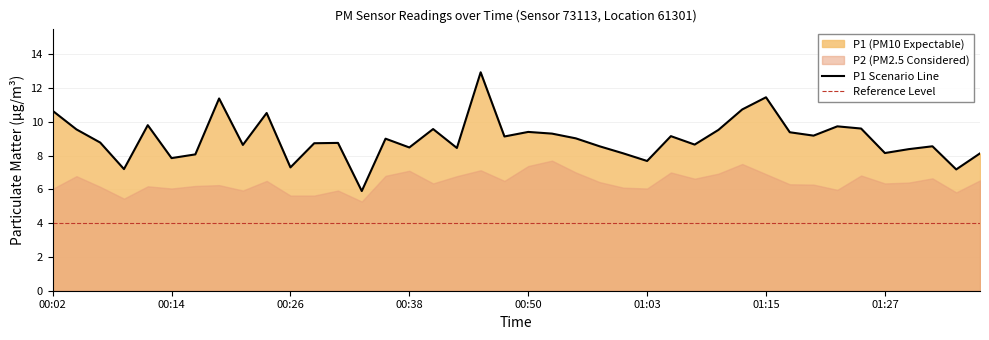

Rank the categories by value from lowest to highest.

00:33, 01:34, 00:09, 00:26, 01:03, 00:14, 00:16, 01:00, 01:37, 01:27, 01:30, 00:43, 00:38, 00:58, 01:32, 00:21, 01:07, 00:29, 00:31, 00:07, 00:36, 00:55, 00:48, 01:05, 01:20, 00:53, 01:17, 00:50, 01:10, 00:04, 00:41, 01:25, 01:22, 00:11, 00:24, 00:02, 01:12, 00:19, 01:15, 00:46